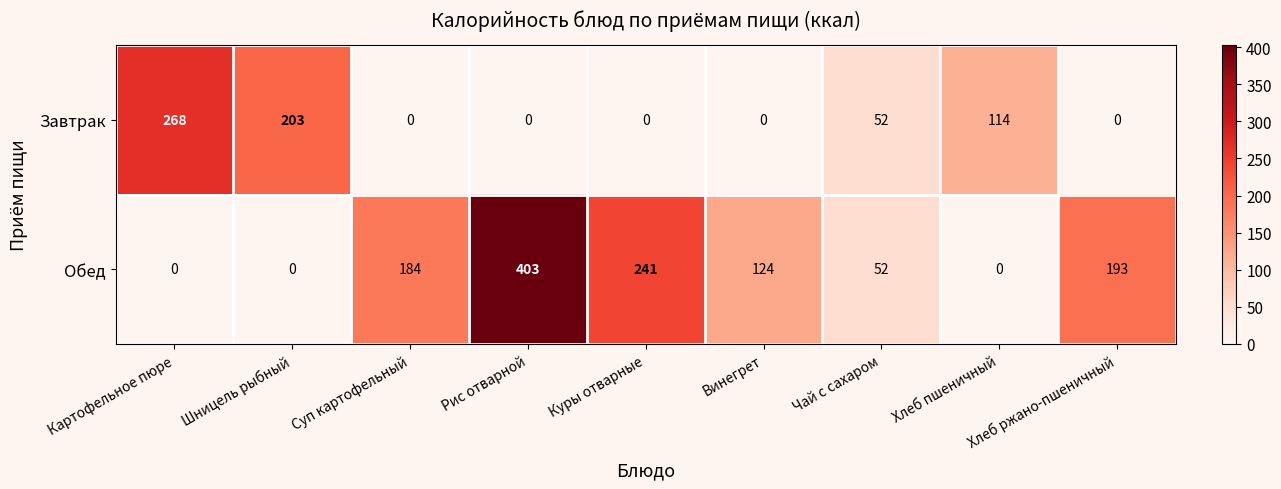

Rank the series at Винегрет from highest to lowest value.

Обед, Завтрак